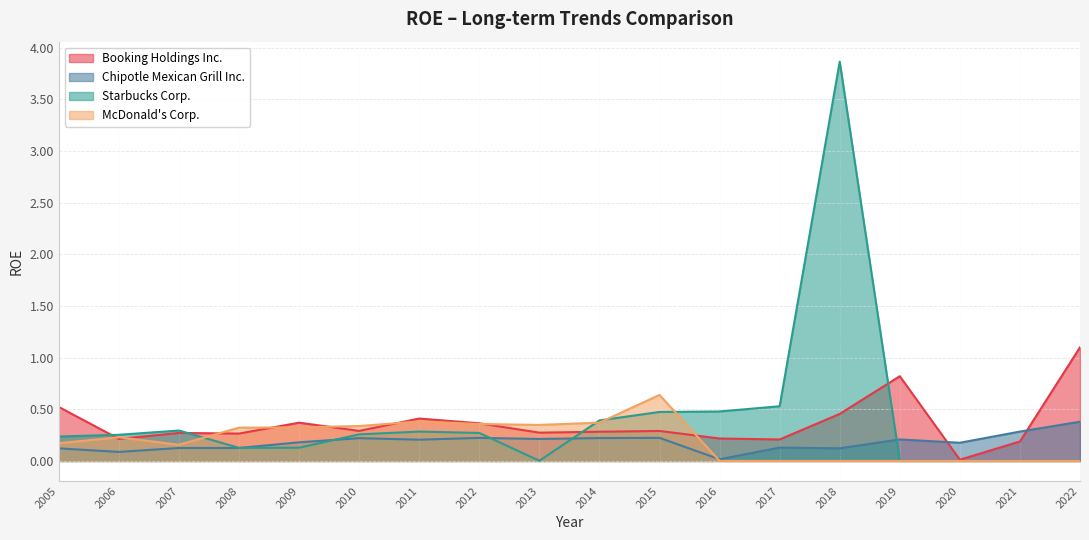

At which category is the sum across all series the highest?

2018